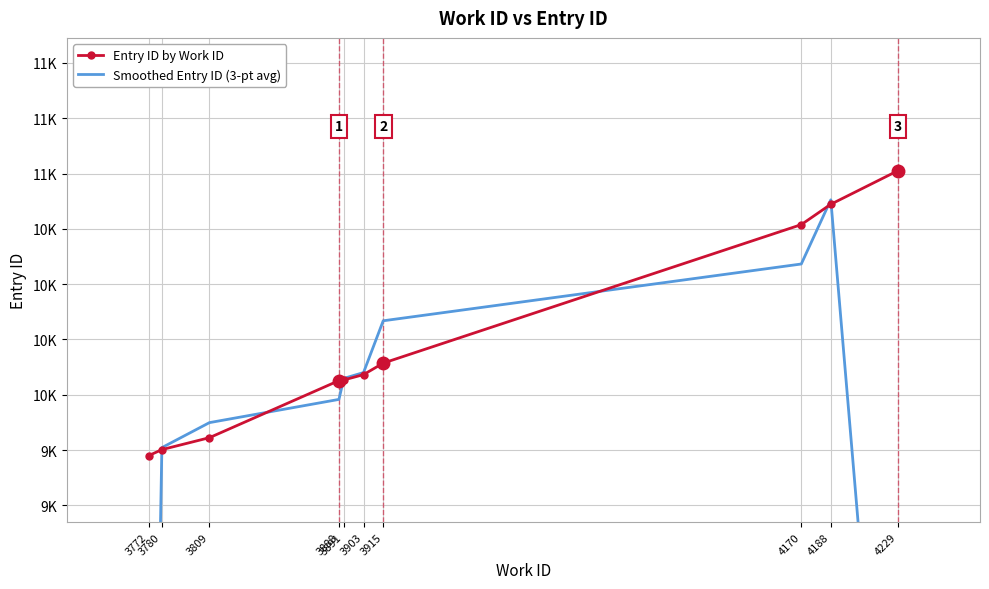

True or false: Smoothed Entry ID (3-pt avg) and Entry ID by Work ID intersect in this chart.

True